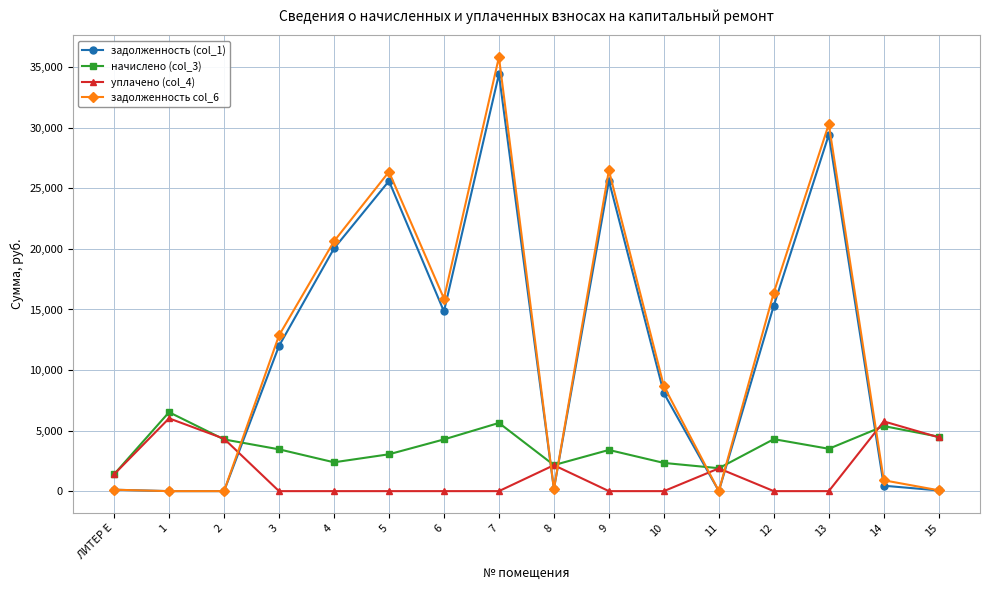

How many data points in задолженность col_6 are less than 12853?

8